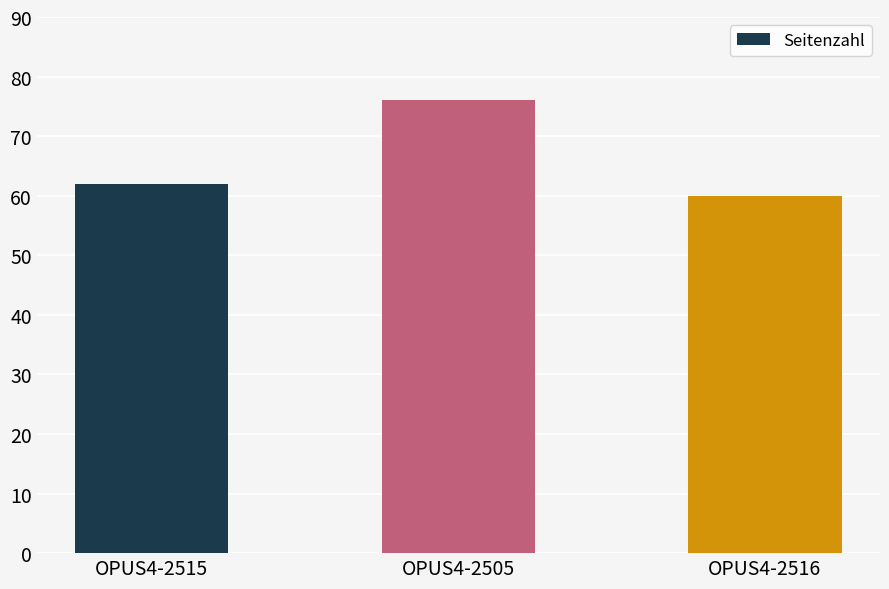

Does the chart contain stacked bars?

No